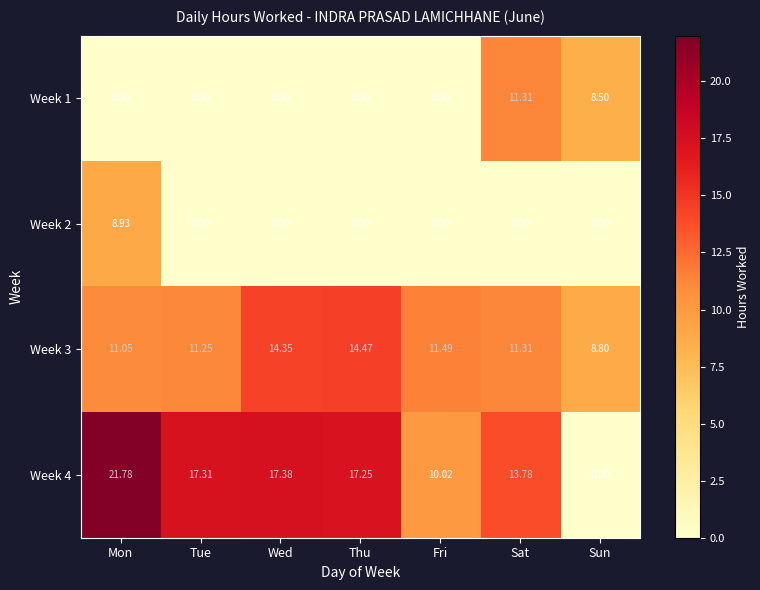

At which category is the sum across all series the highest?

Mon